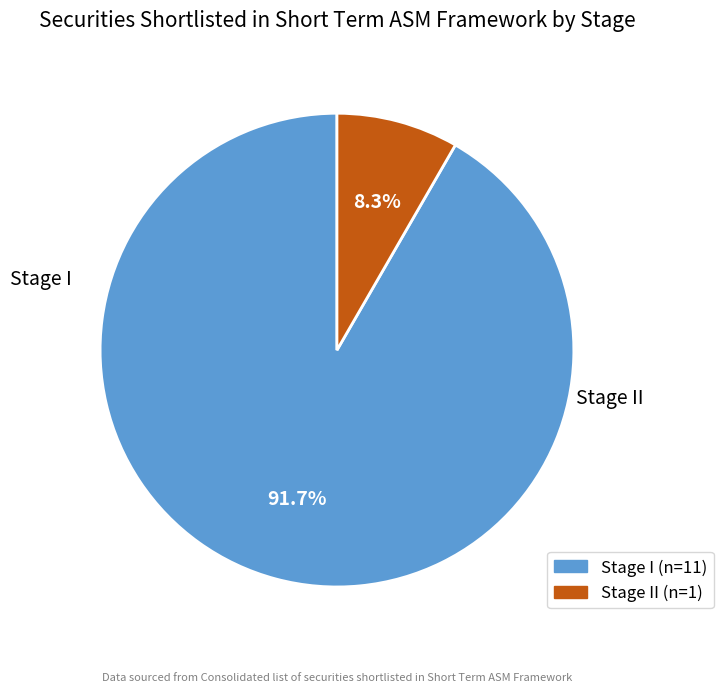

Is there a majority slice in this chart?

Yes